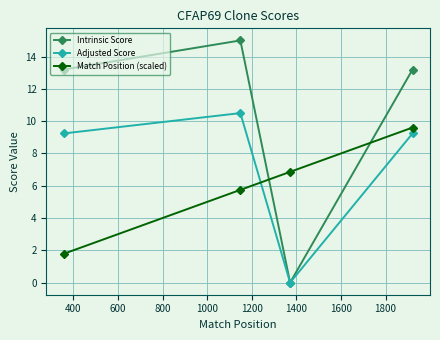

What is the maximum value shown in the chart?

15.0